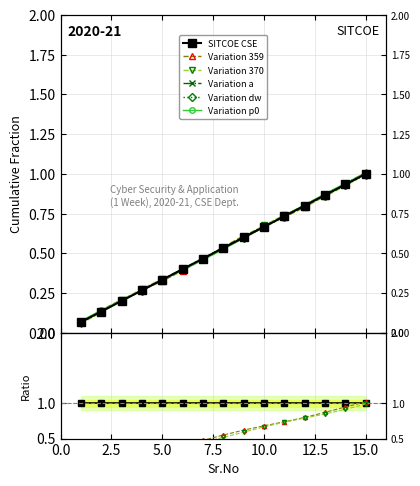

How many categories are shown in the chart?

15